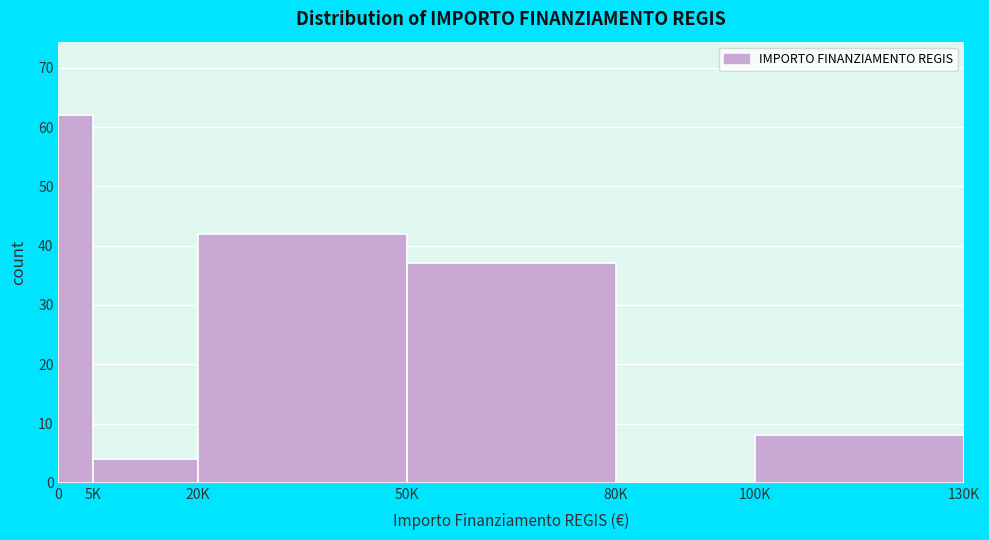

Reading left to right, transcribe all the data shown in this chart.

0=62	5K=4	20K=42	50K=37	80K=0	100K=8